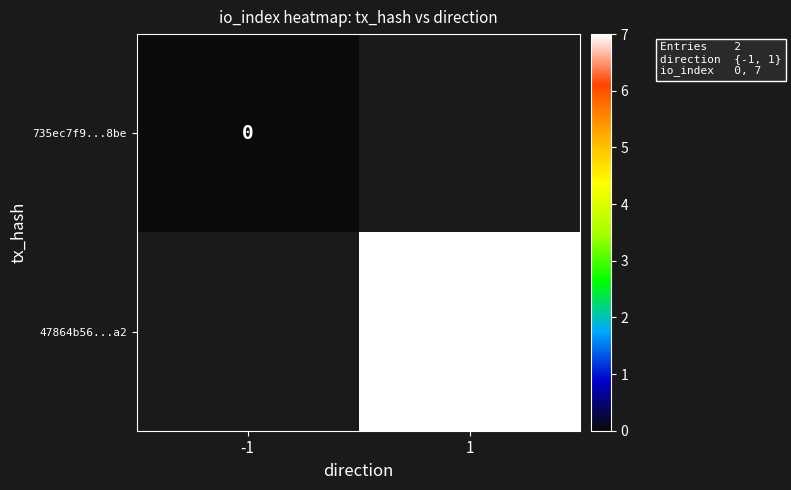

True or false: 47864b56...a2 has a value of 7 at 1.

True